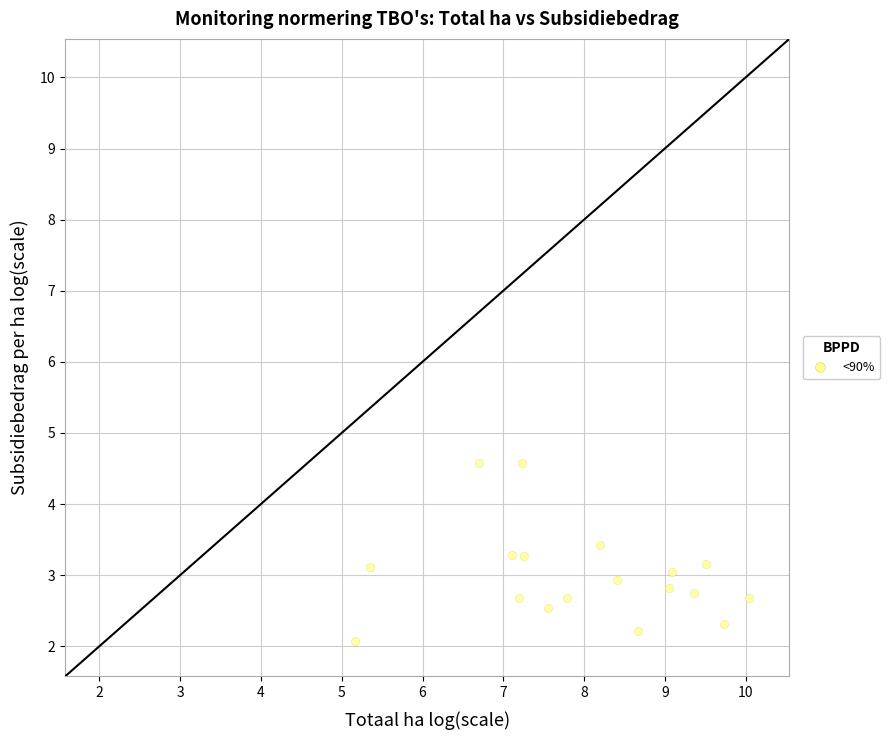

What is the range of Y values (max minus min)?

2.5